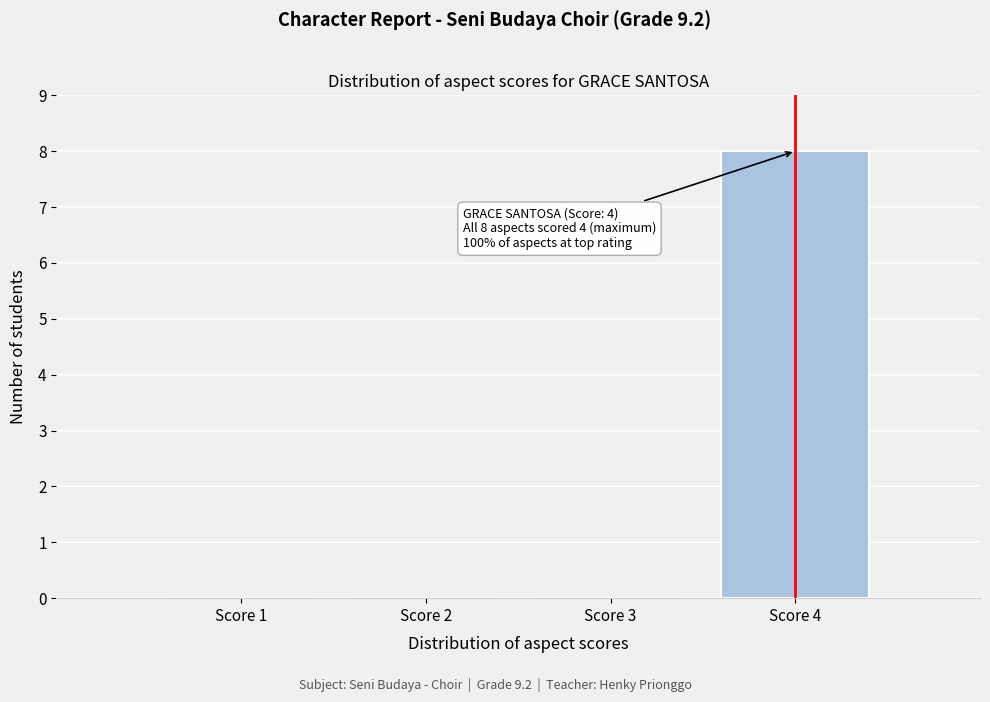

Which range on the x-axis has the tallest bar?

3.5 to 4.5